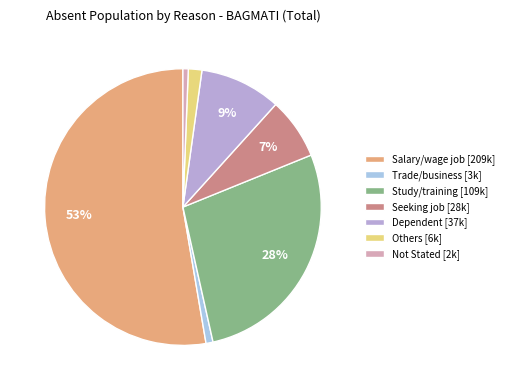

What is the largest slice in the pie chart?

Salary/wage job